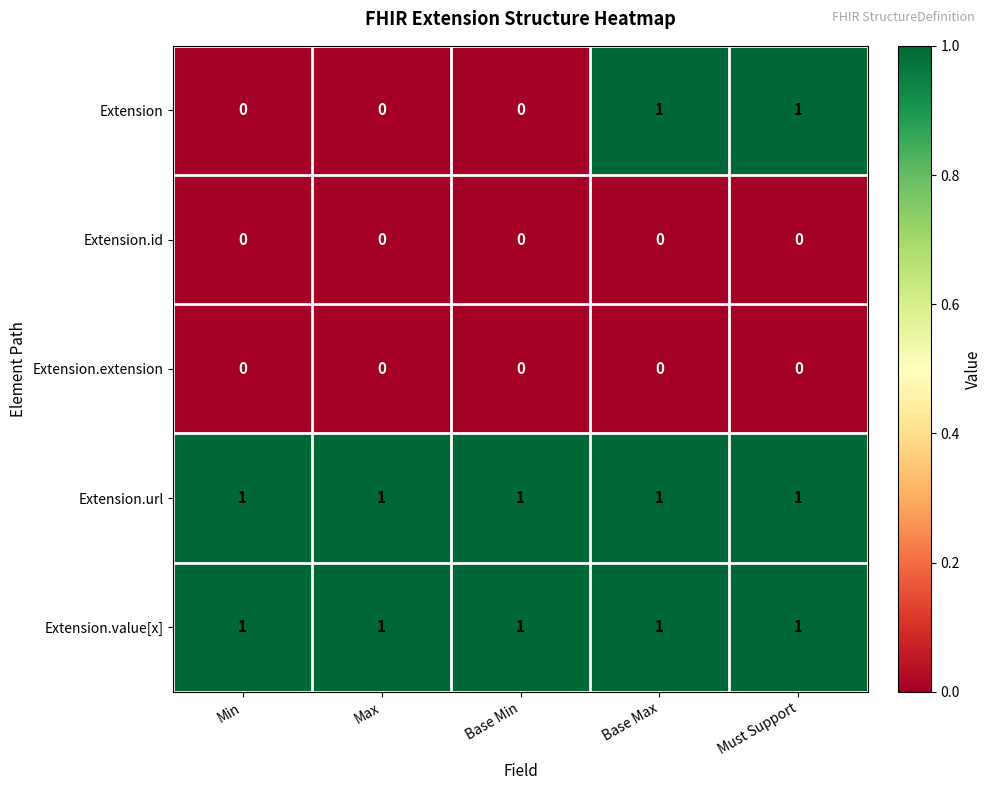

The value of Extension.value[x] at Max is 1. True or false?

True